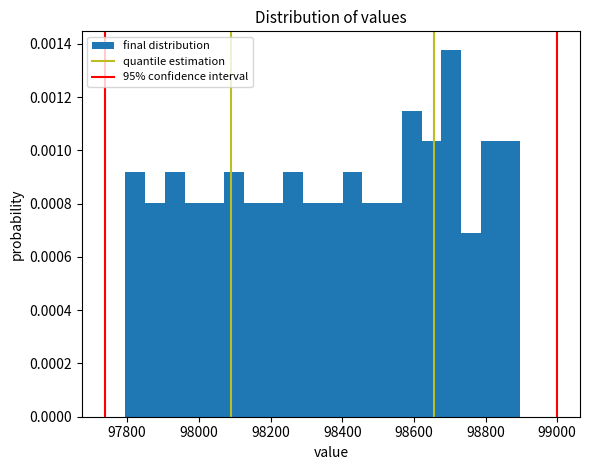

Around what value on the x-axis is the tallest bar? Give the approximate position of its centre, as read against the axis.

98700